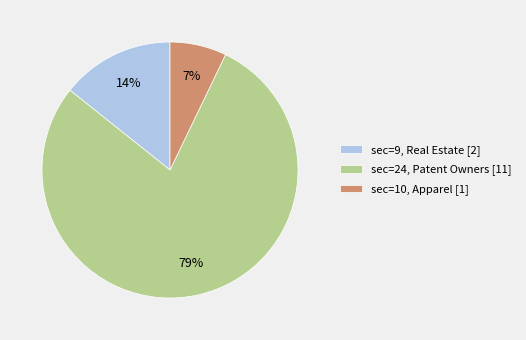

True or false: sec=24, Patent Owners [11] accounts for 90% of the total.

False